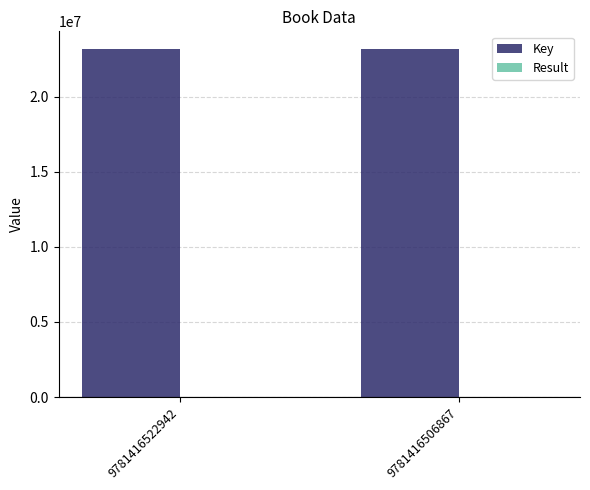

What is the maximum value shown in the chart?

23197173